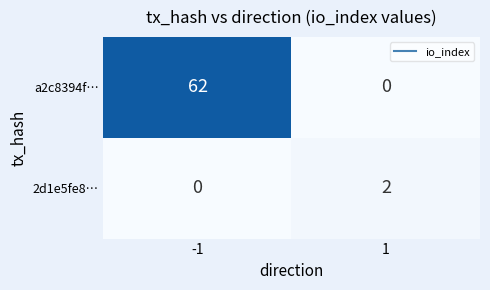

Which series has the largest total across all categories?

a2c8394f…